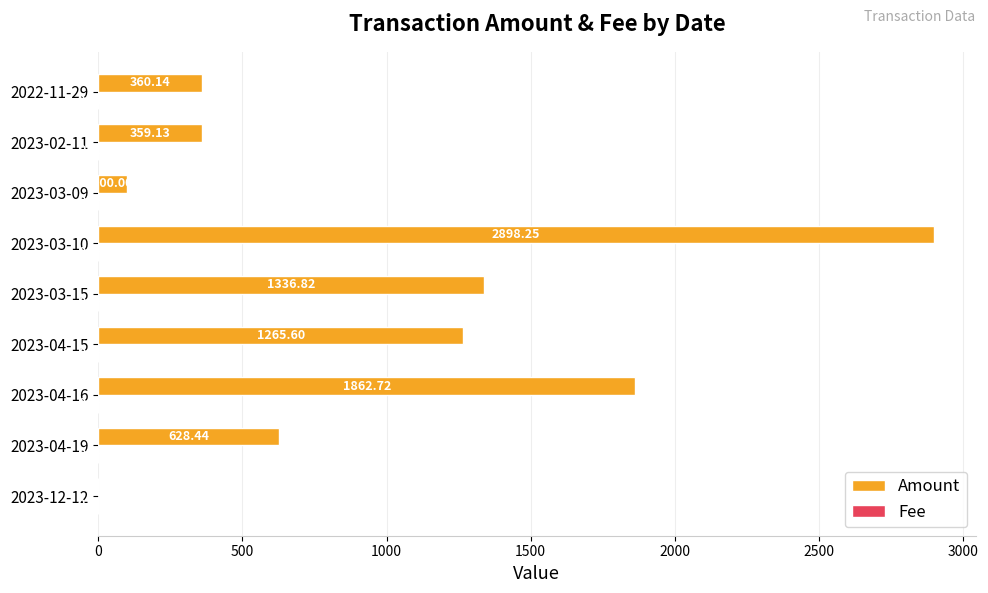

Between 2023-03-15 and 2023-03-10, which series saw the biggest shift?

Amount